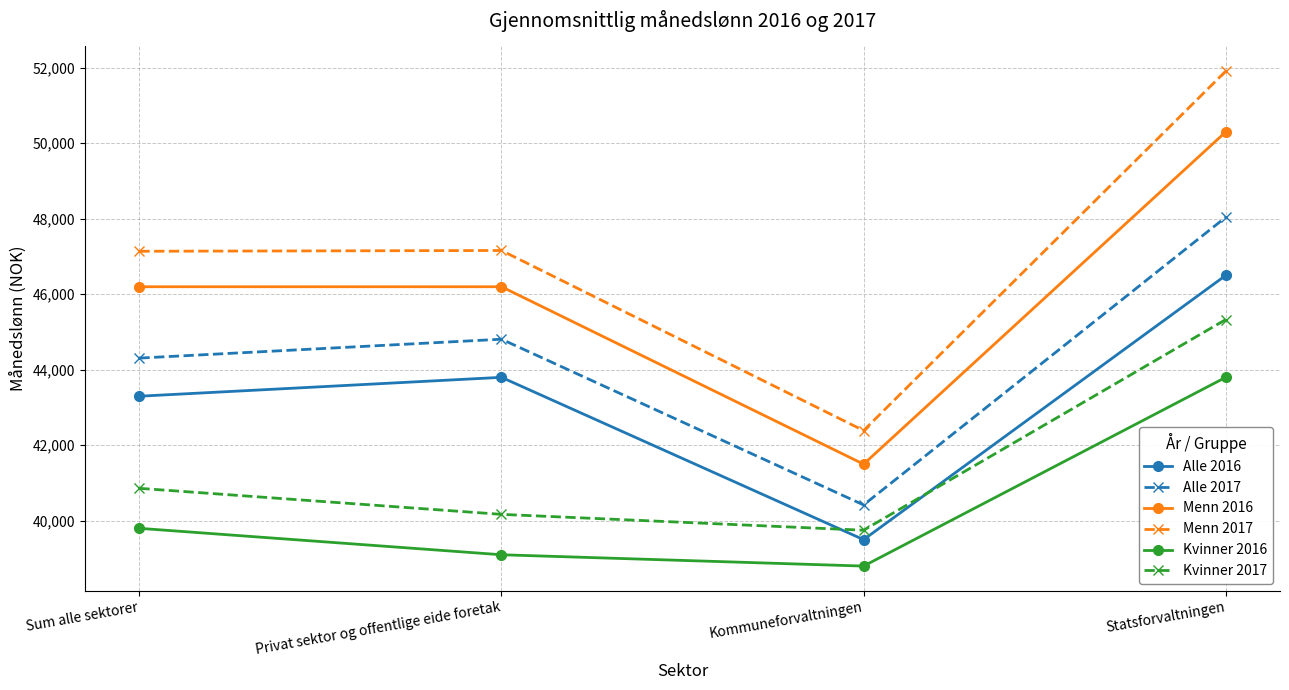

At which label is Menn 2017 closest to 47150?

Sum alle sektorer